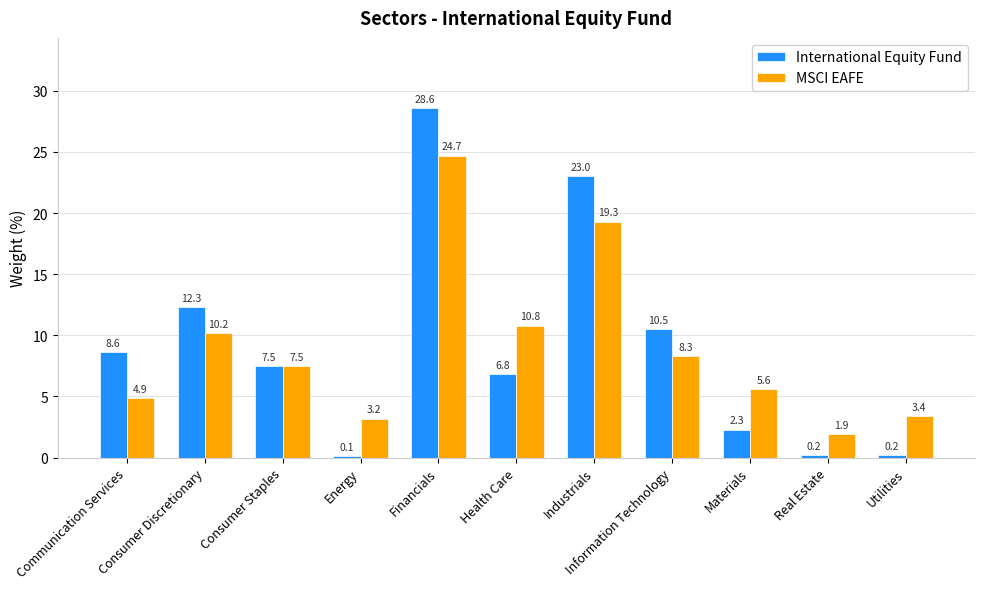

What is the sum of the MSCI EAFE values at Consumer Discretionary and Industrials?

29.5